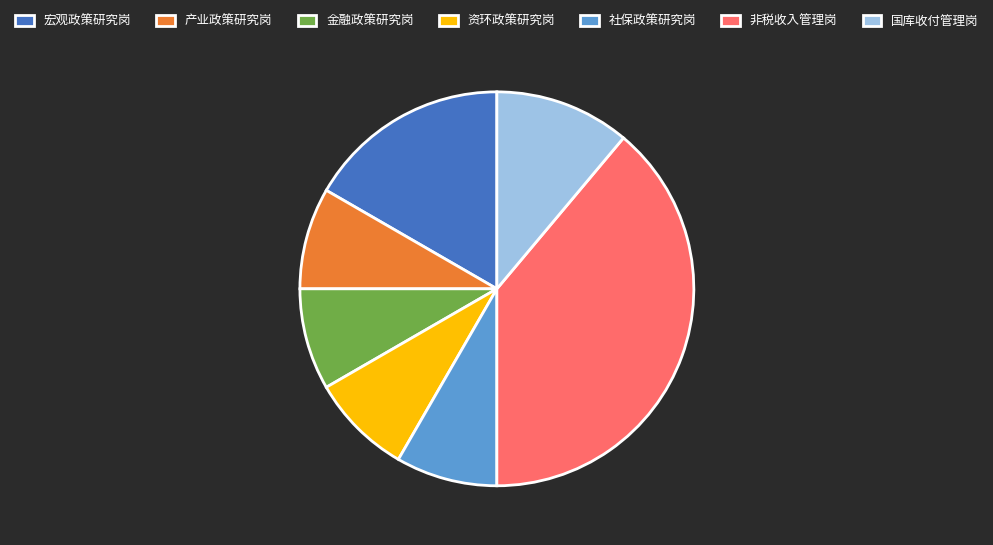

Does 资环政策研究岗 represent more than half of the total?

No